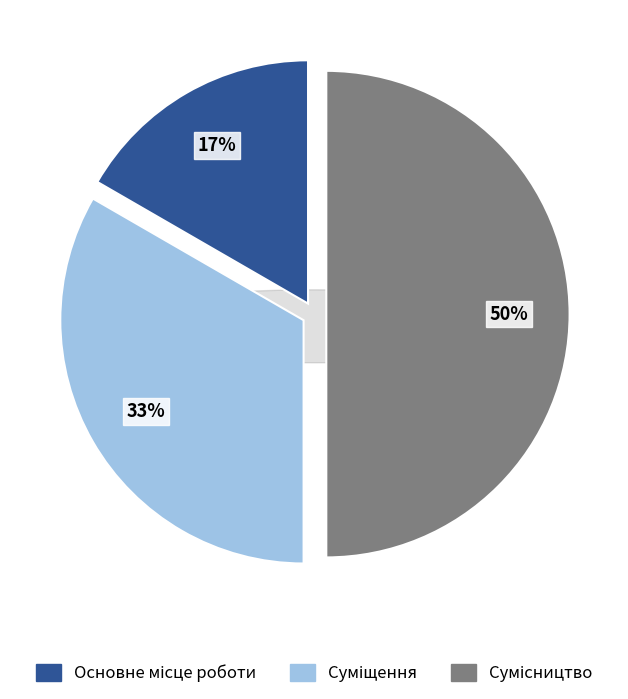

Which slice is the smallest?

Основне місце роботи